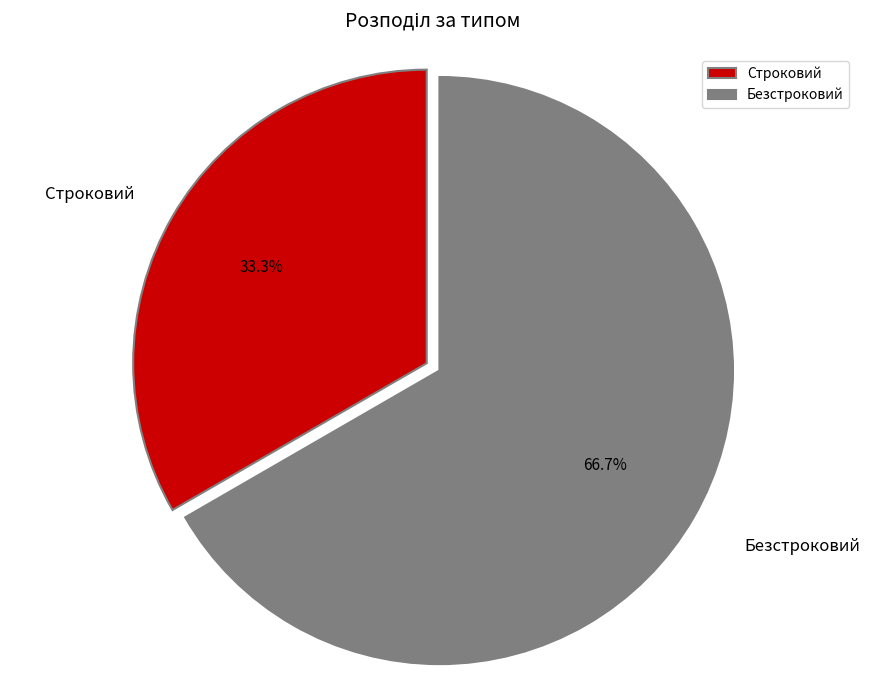

What percentage do Безстроковий and Строковий together represent?

100.0%